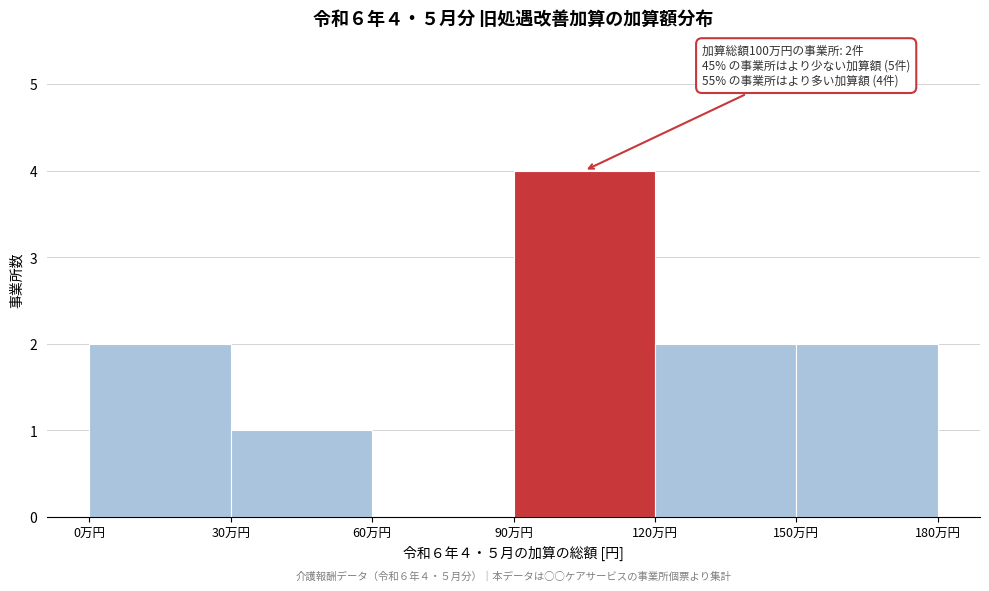

Reading left to right, extract all data points from this chart.

0万円=2	30万円=1	60万円=0	90万円=4	120万円=2	150万円=2